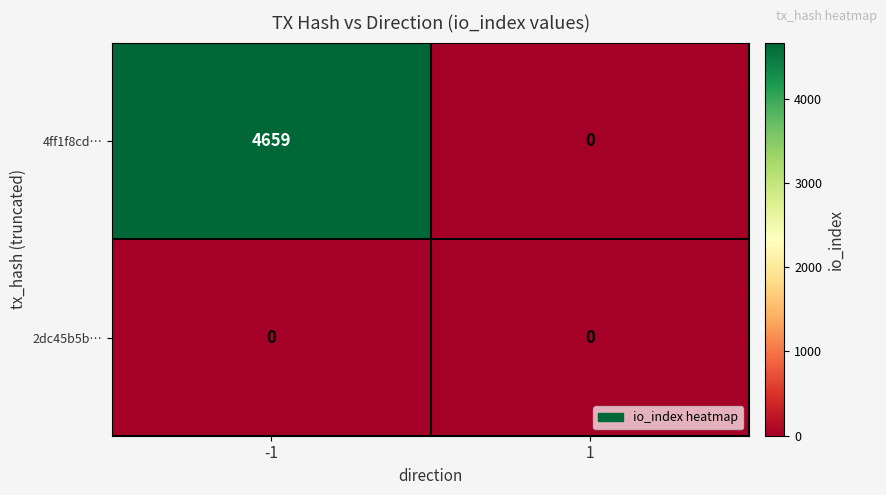

The 4ff1f8cd… series shows -2661 at 1. True or false?

False